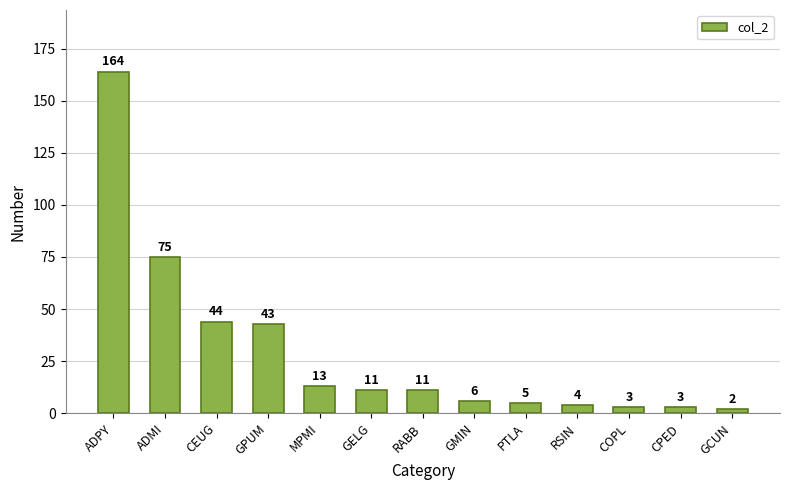

Count the number of categories in the chart.

13